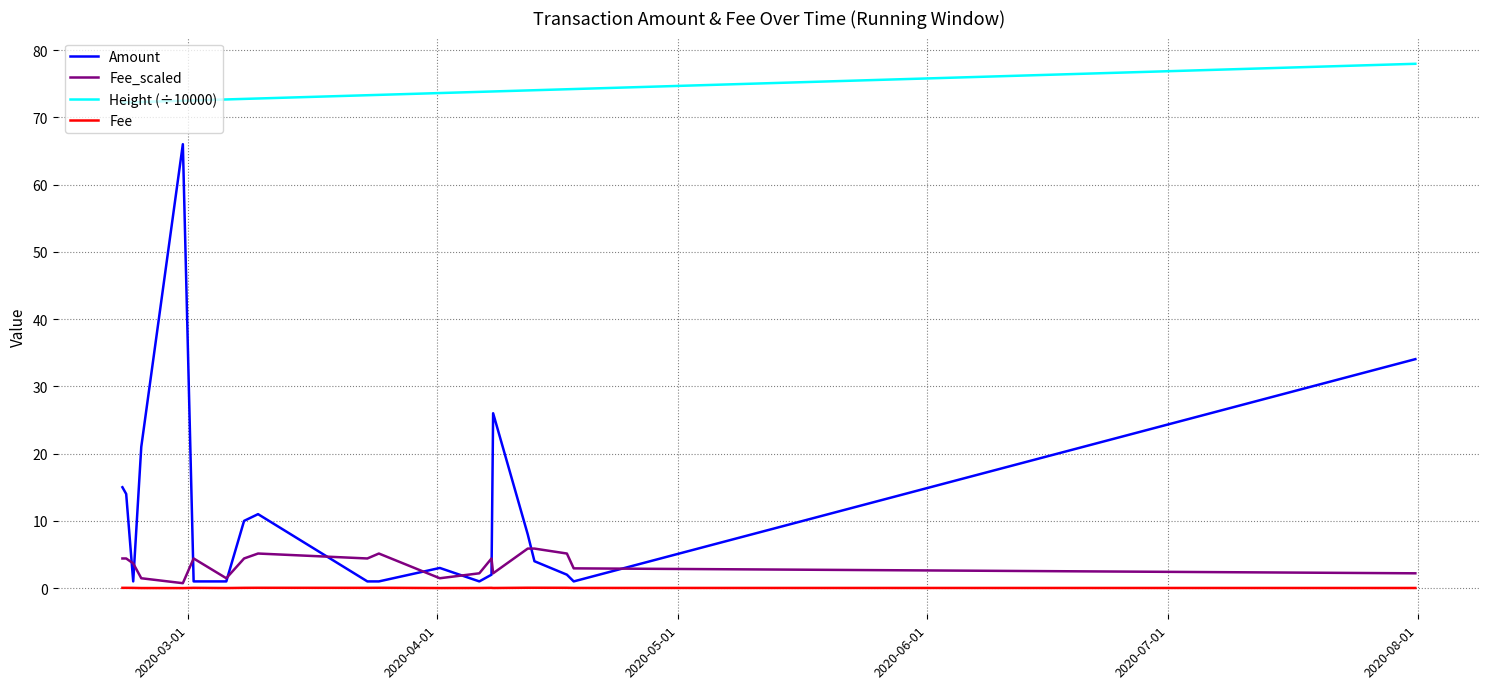

True or false: Fee_scaled and Fee cross at least once.

False